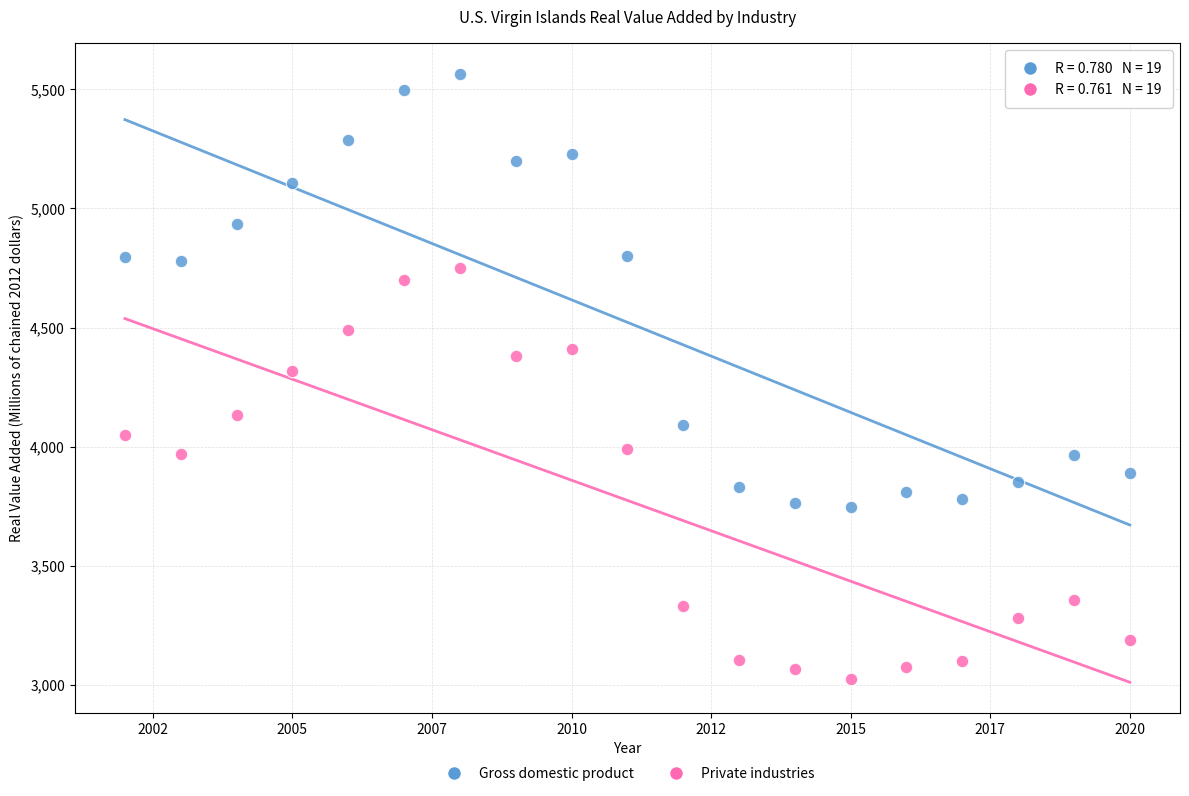

Which series contains the highest Y value?

Gross domestic product